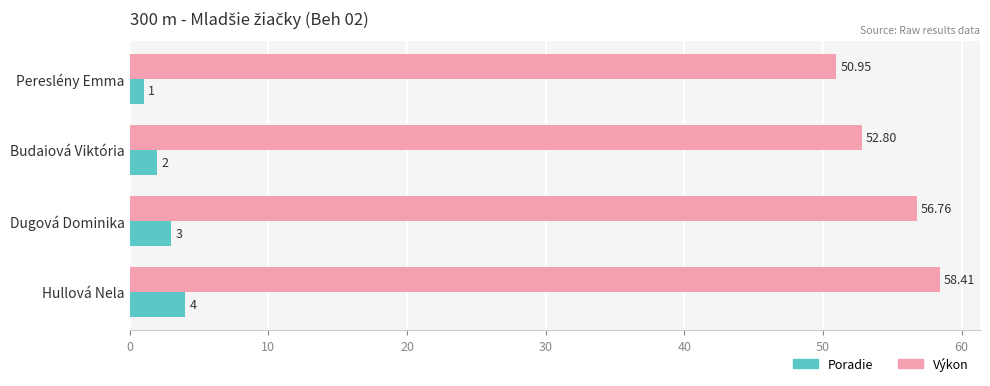

List the series in order of their peak value, lowest first.

Poradie, Výkon